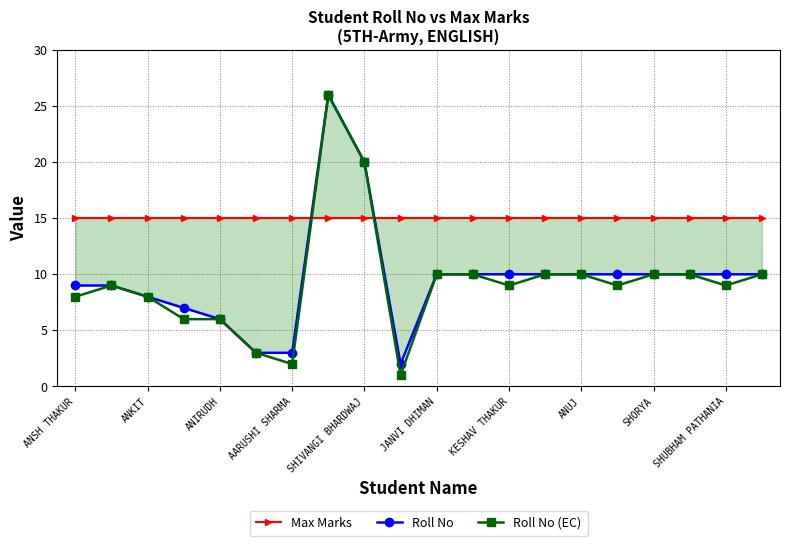

The value of Roll No (EC) at KESHAV THAKUR is 16. True or false?

False